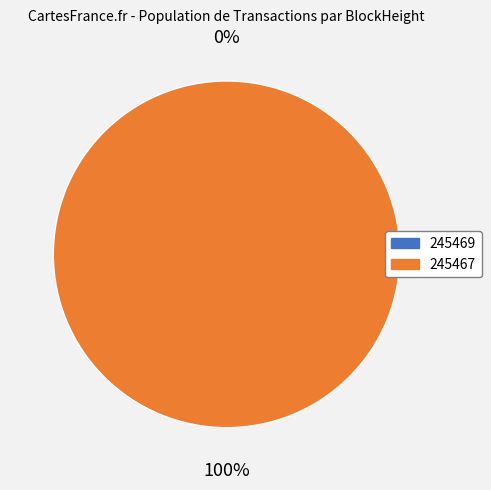

How many segments does this pie chart have?

2